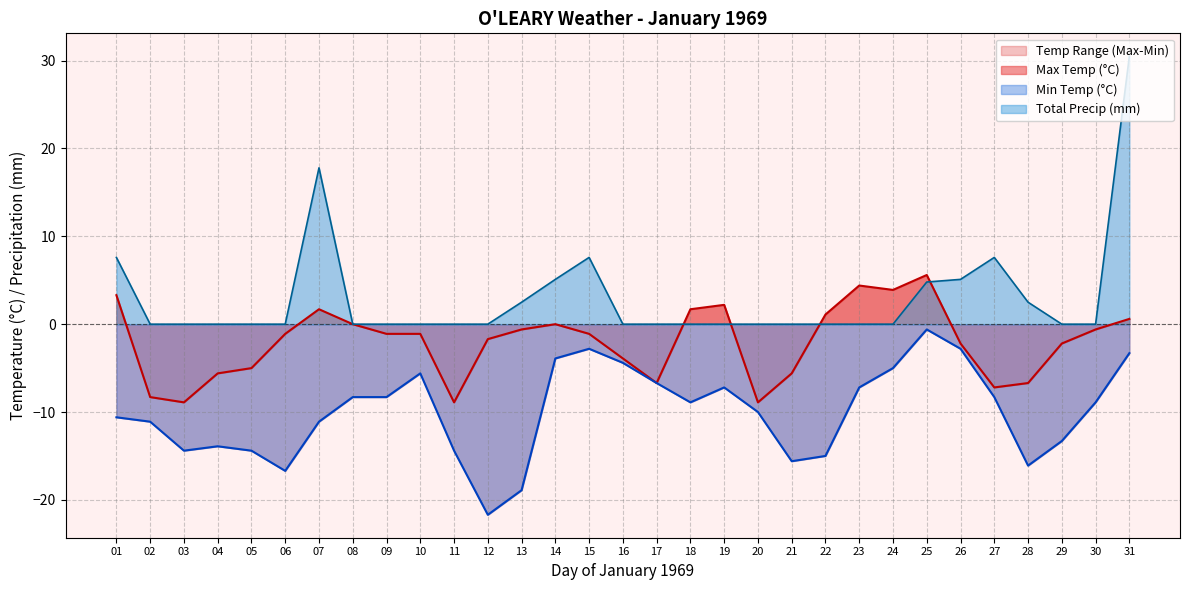

Is the value of Total Precip (mm) at 31 greater than the value of Max Temp (°C) at 17?

Yes